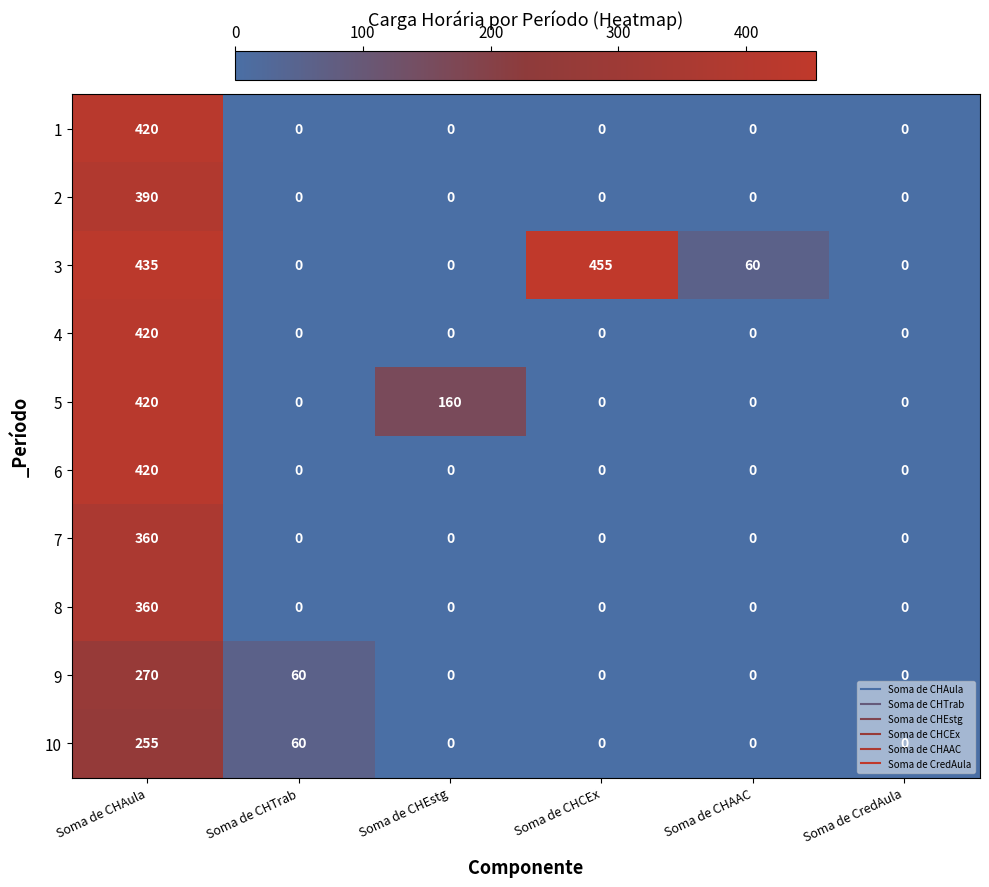

Is it true that 1 equals -186 at Soma de CHAAC?

False